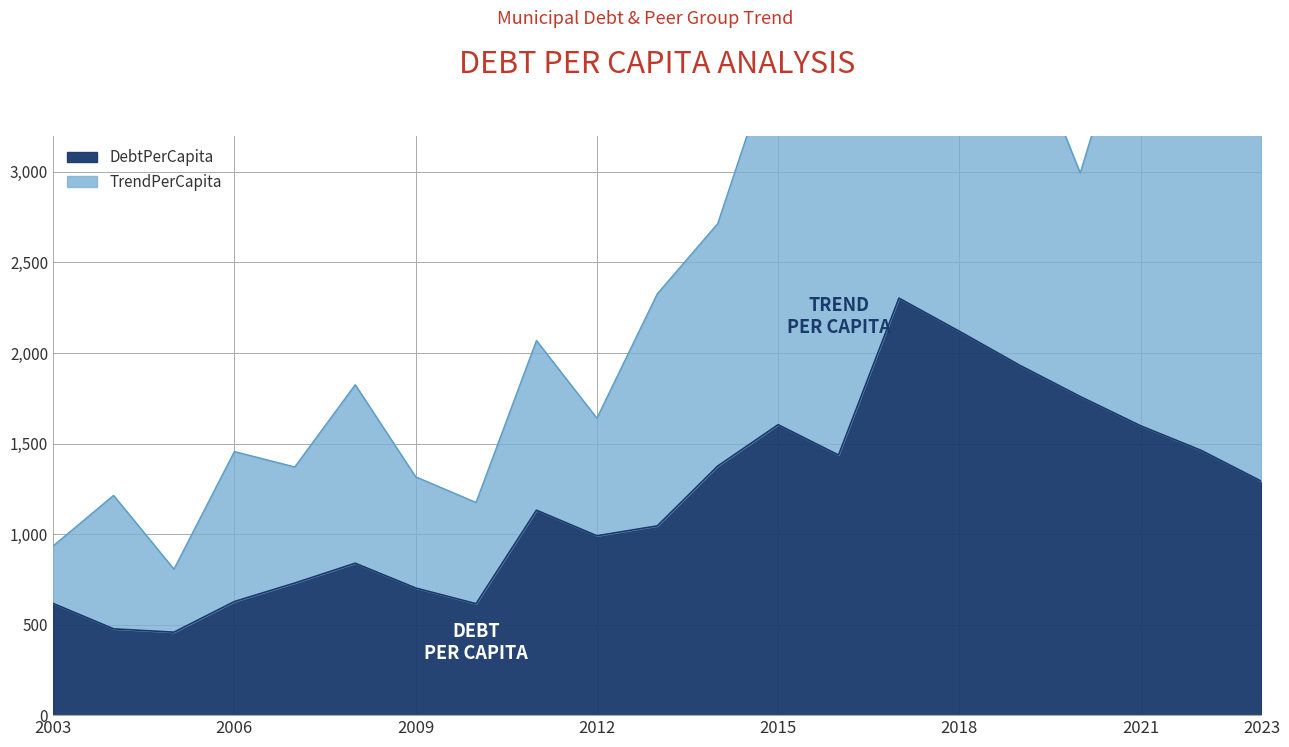

At which category does the chart reach its minimum across all series?

2005